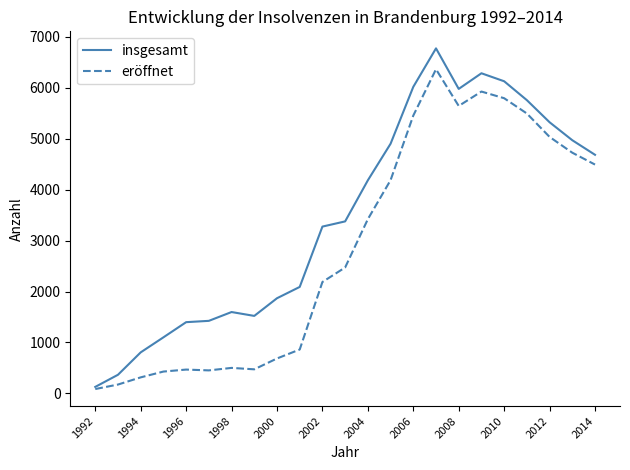

Which series has the largest total across all categories?

insgesamt